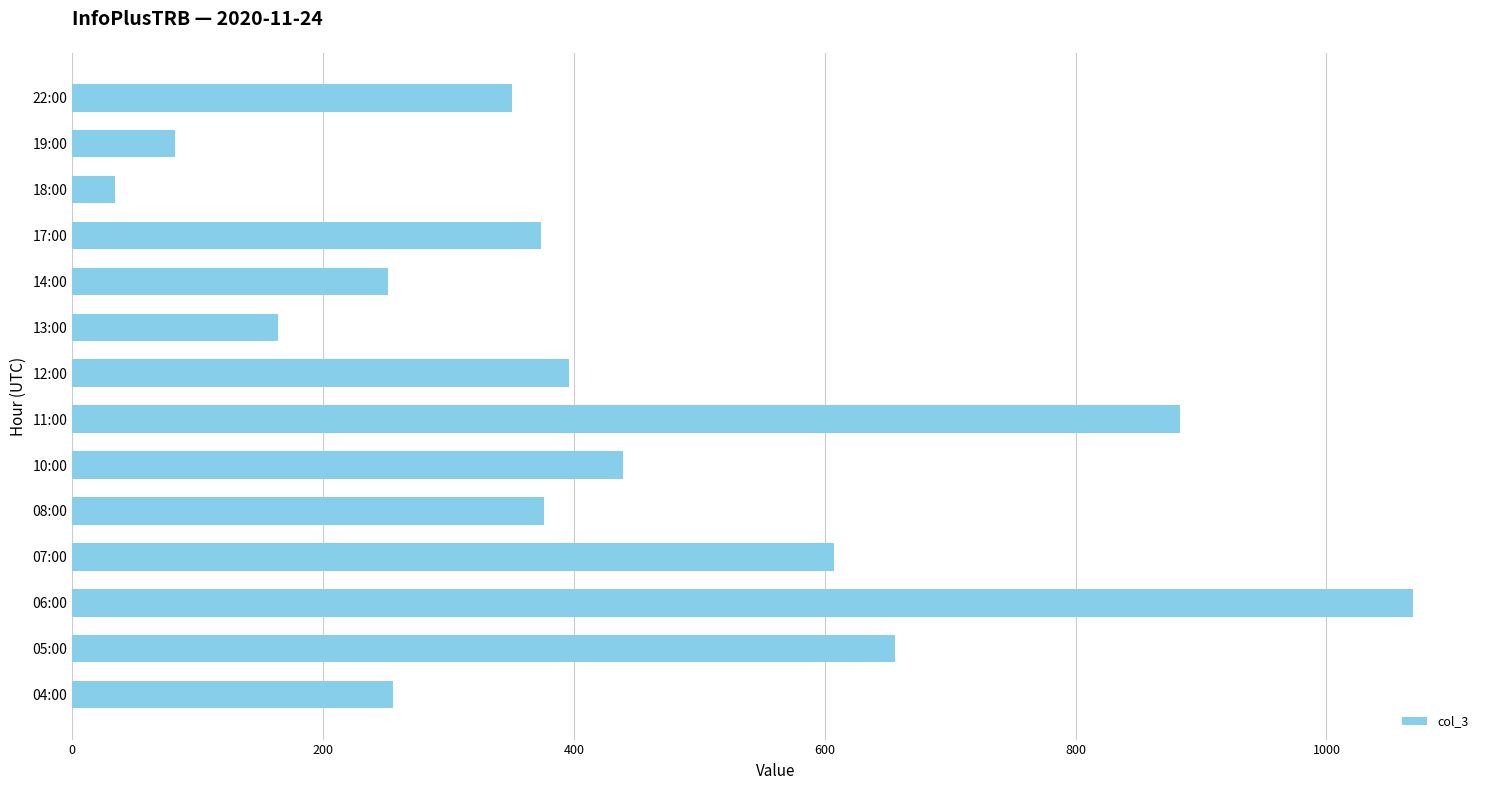

What is the average value?

424